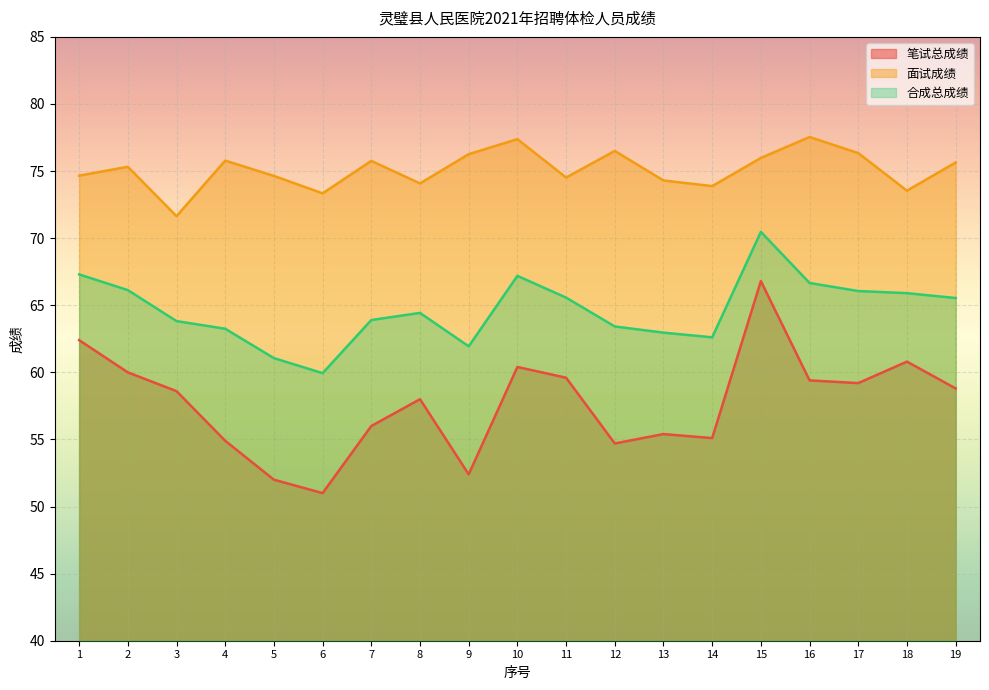

Reading right to left, what are all the values shown in this chart?

笔试总成绩: 58.8	60.8	59.2	59.4	66.8	55.1	55.4	54.7	59.6	60.4	52.4	58.0	56.0	51.0	52.0	54.9	58.6	60.0	62.4
面试成绩: 75.6	73.5	76.3	77.5	76.0	73.9	74.3	76.5	74.5	77.4	76.3	74.1	75.8	73.3	74.6	75.8	71.6	75.3	74.7
合成总成绩: 65.5	65.9	66.1	66.7	70.5	62.6	63.0	63.4	65.6	67.2	61.9	64.4	63.9	59.9	61.1	63.2	63.8	66.1	67.3